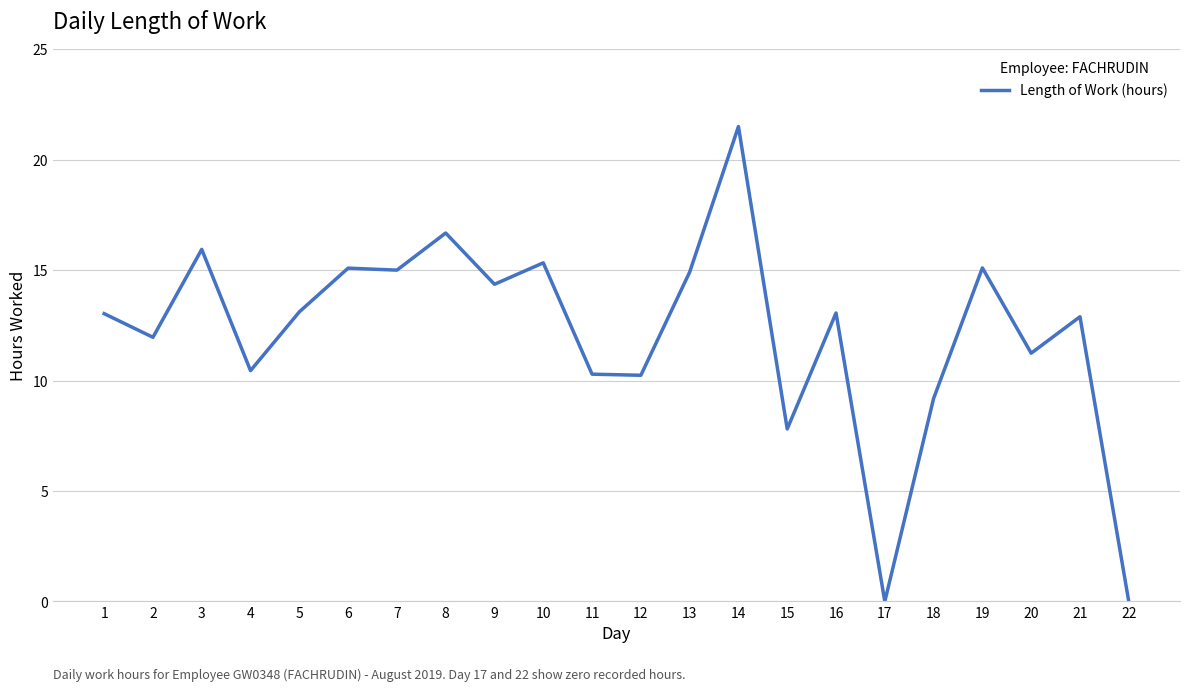

What is the change in value from 1 to 6?

+2.1